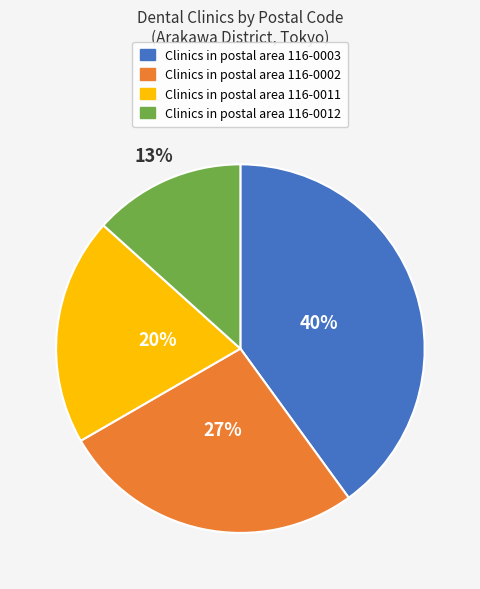

Does any single category account for the majority?

No